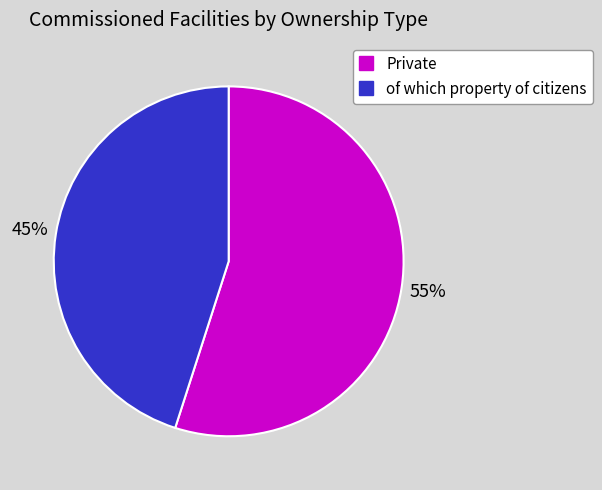

Is the sum of Private and of which property of citizens greater than half?

Yes